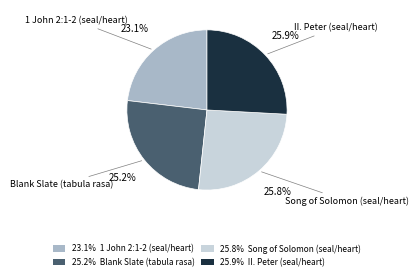

Approximately how many times larger is the value at 25.2% Blank Slate (tabula rasa) compared to 25.9% II. Peter (seal/heart)?

1.0